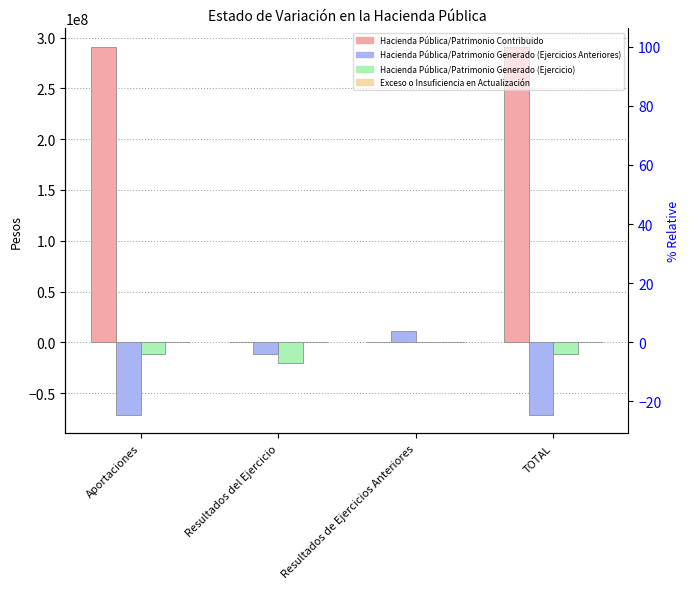

What is the total value across all series at Aportaciones?

208166594